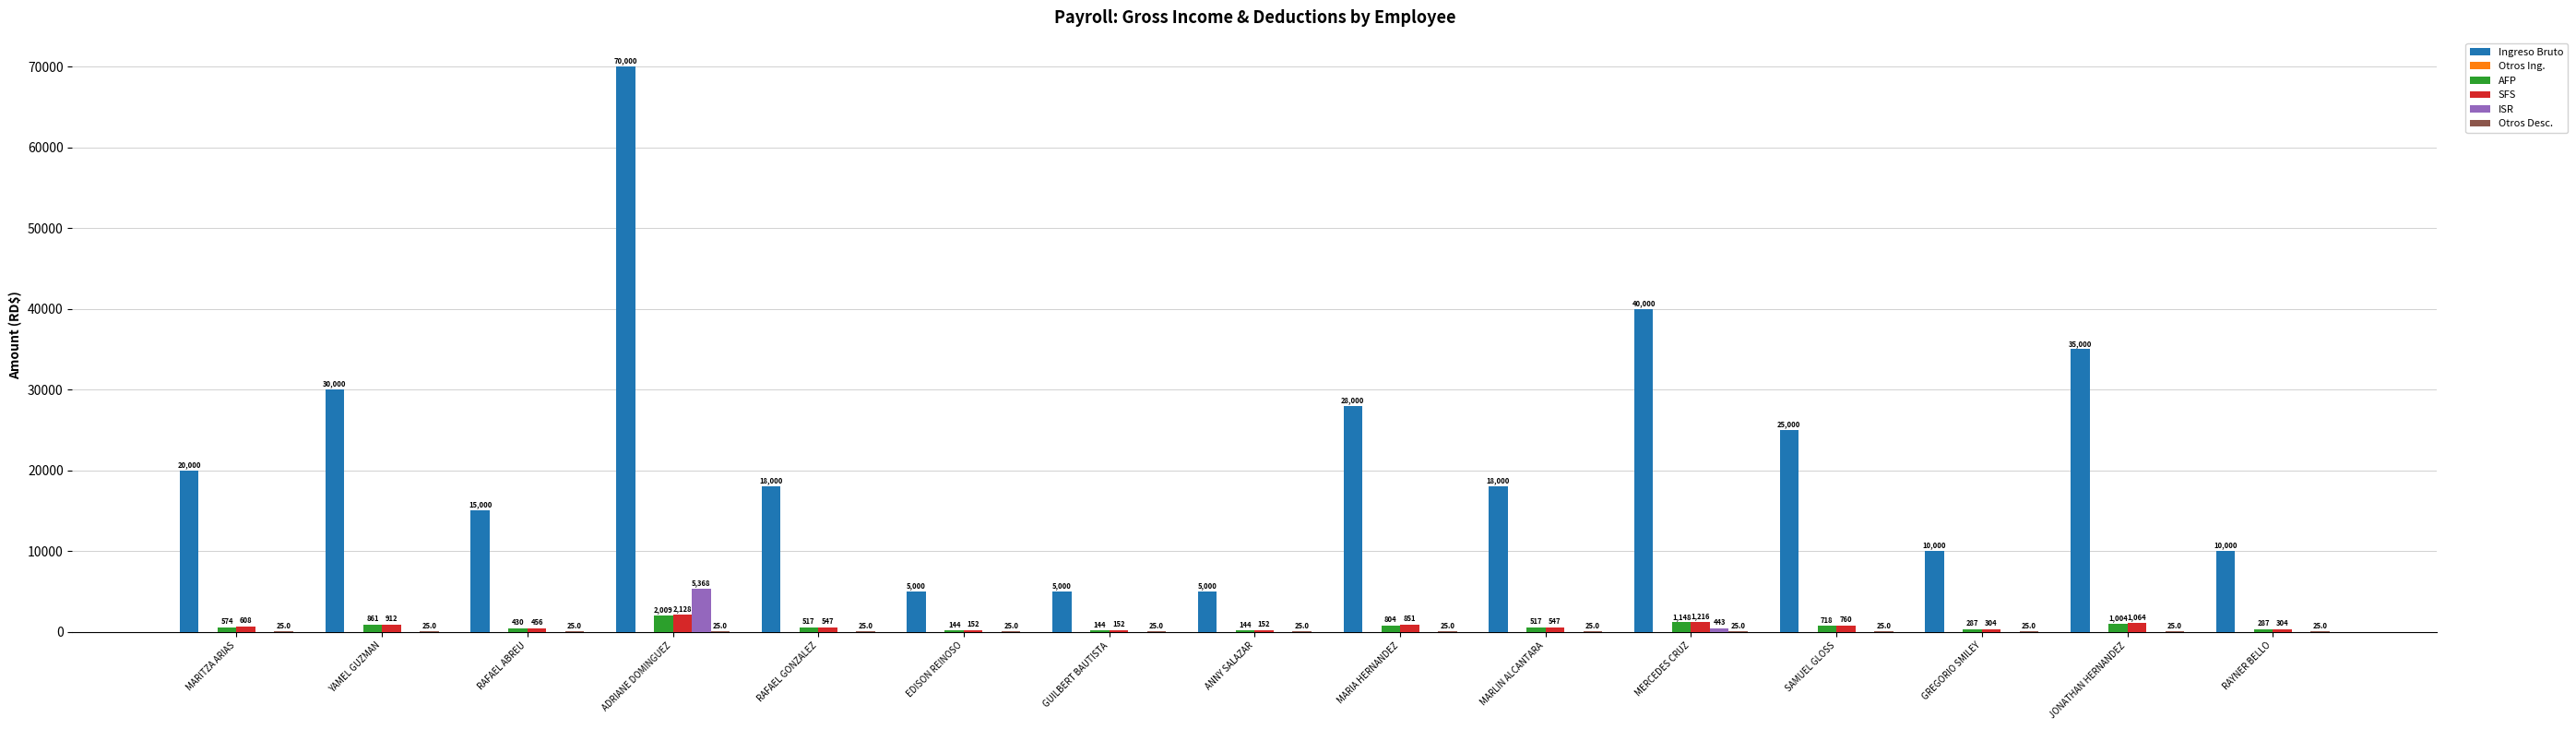

Between RAFAEL ABREU and MERCEDES CRUZ, which series saw the biggest shift?

Ingreso Bruto